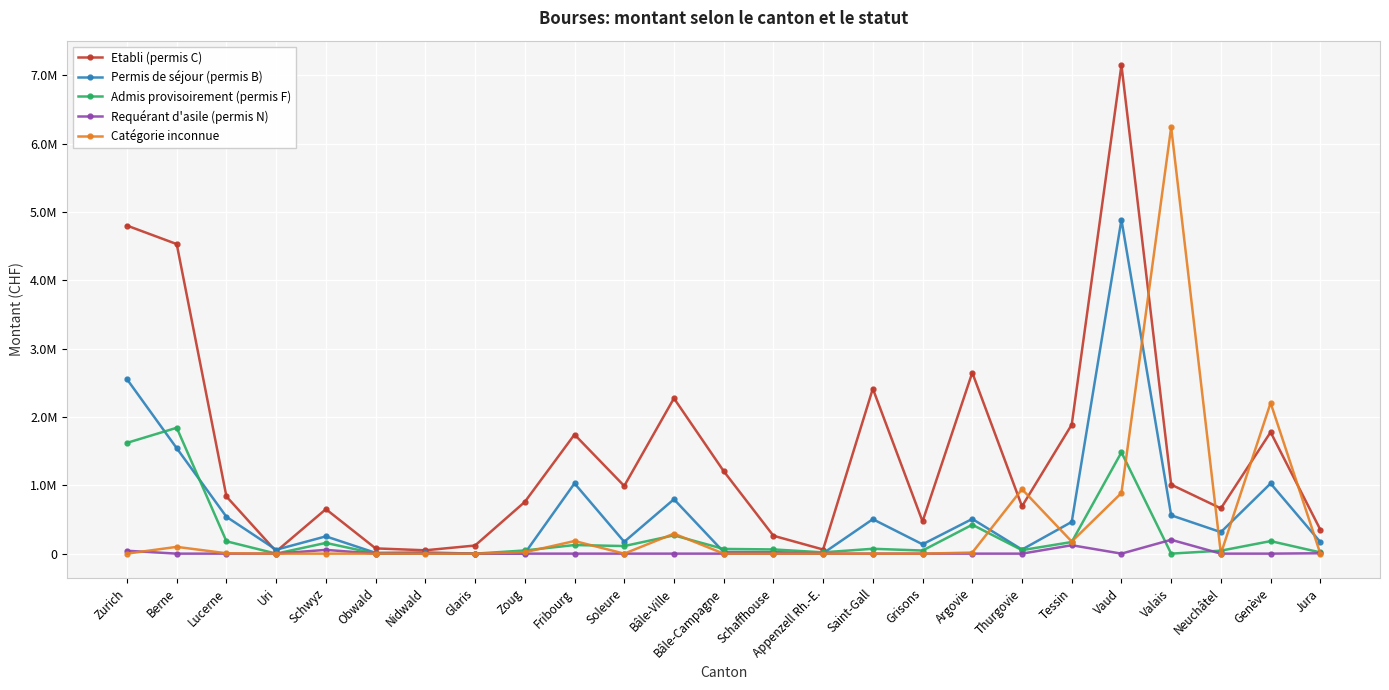

List the series in order of their peak value, highest first.

Etabli (permis C), Catégorie inconnue, Permis de séjour (permis B), Admis provisoirement (permis F), Requérant d'asile (permis N)